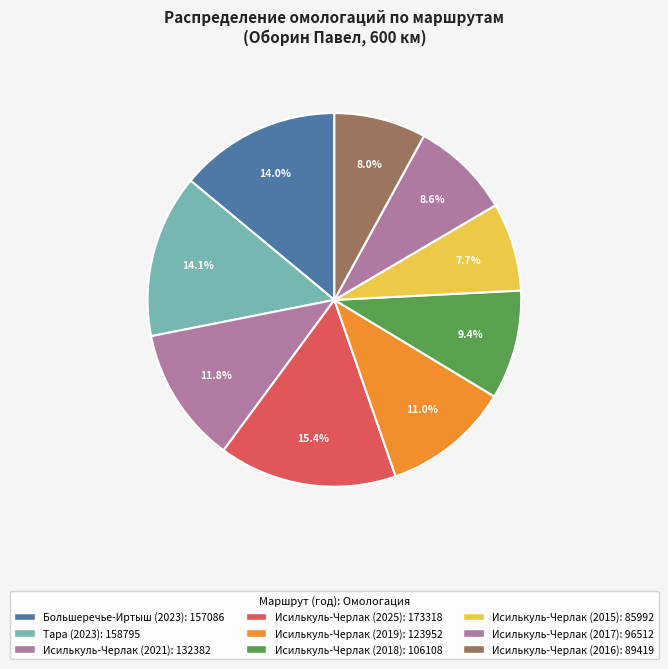

How many slices are in this pie chart?

9